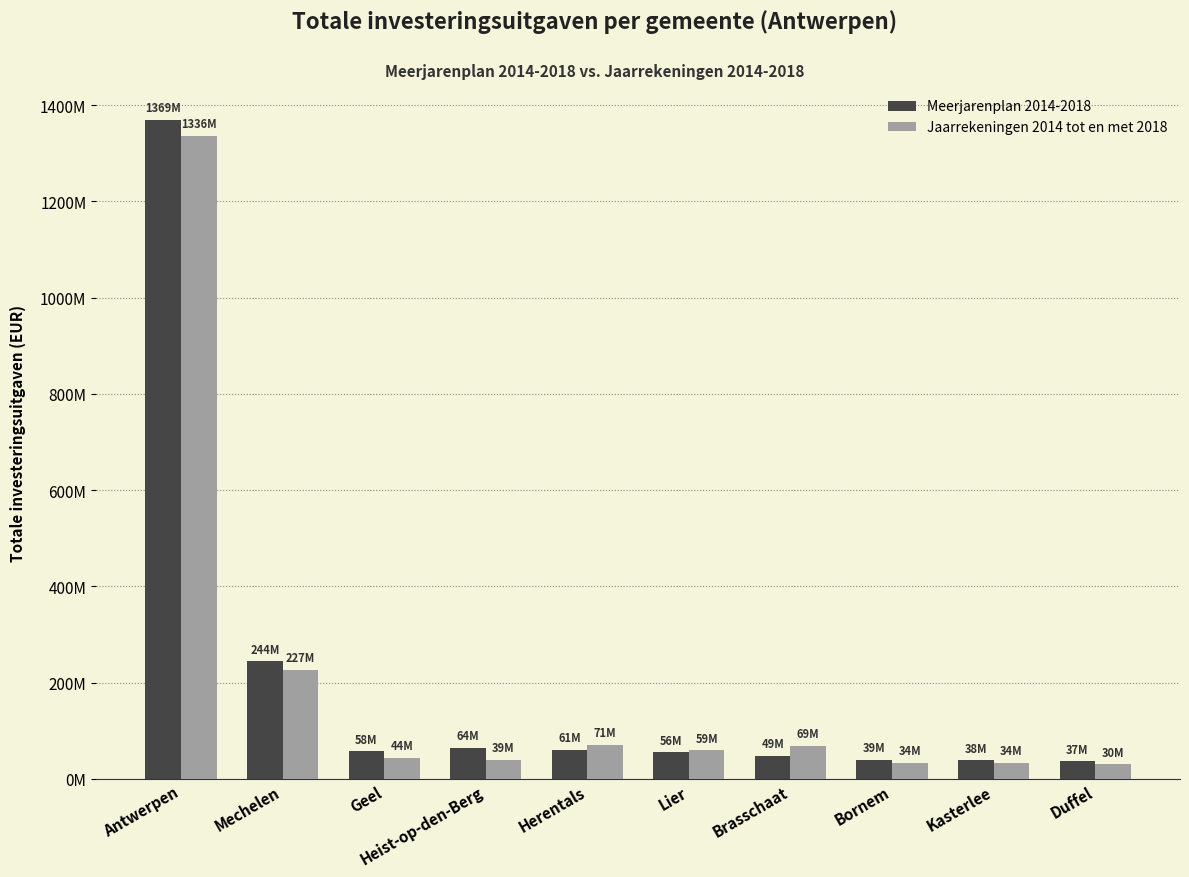

What are all the series names shown in the legend?

Meerjarenplan 2014-2018, Jaarrekeningen 2014 tot en met 2018